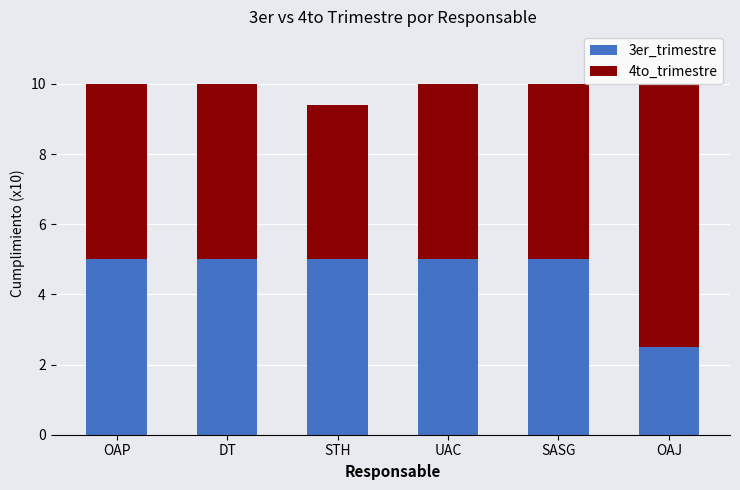

Does the chart contain stacked bars?

Yes